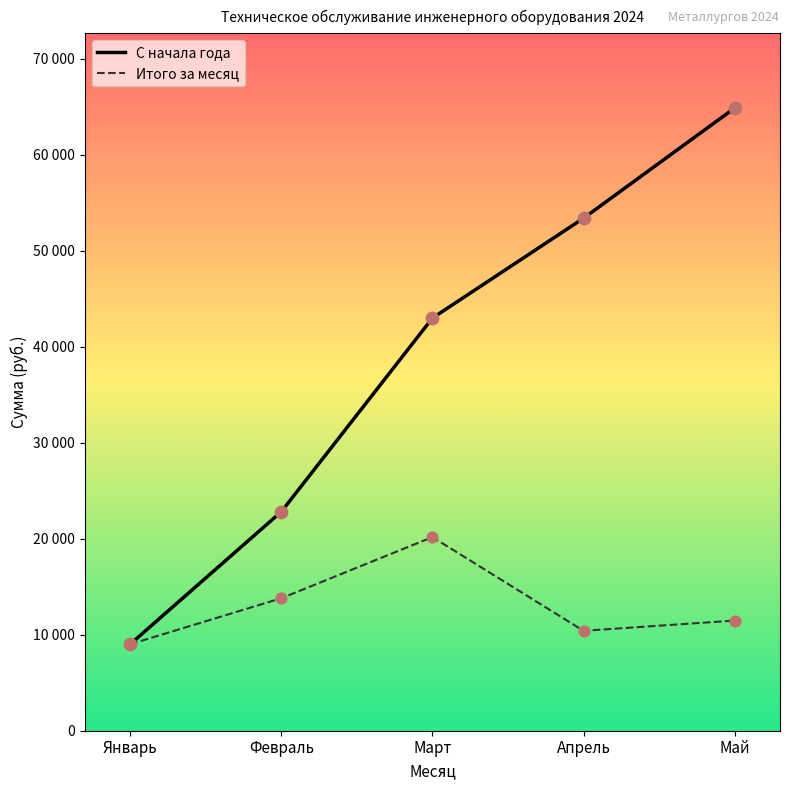

Which series has the largest total across all categories?

С начала года